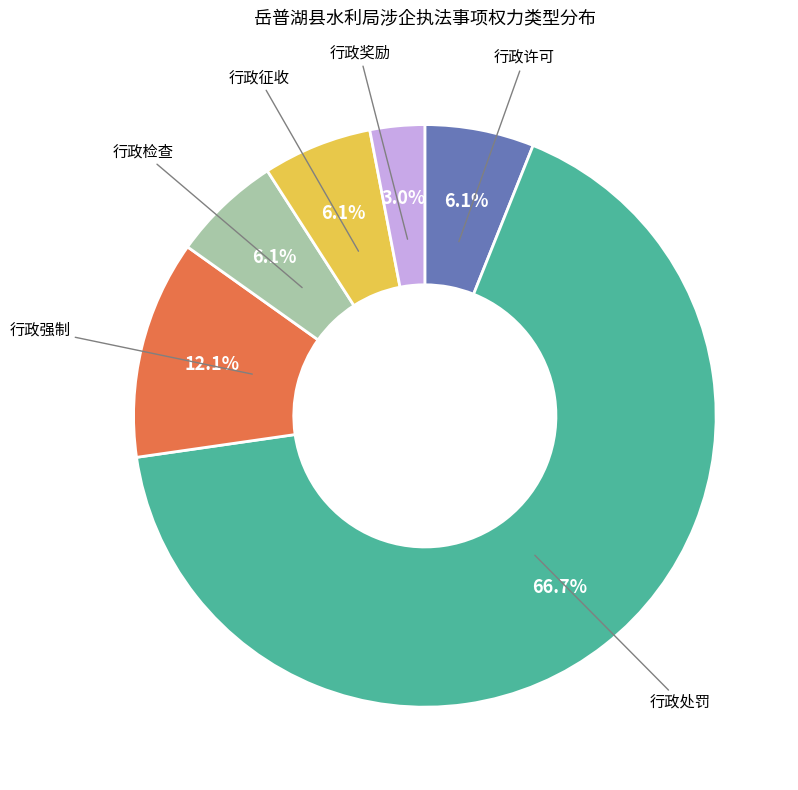

Rank the categories by value from highest to lowest.

行政处罚, 行政强制, 行政许可, 行政检查, 行政征收, 行政奖励